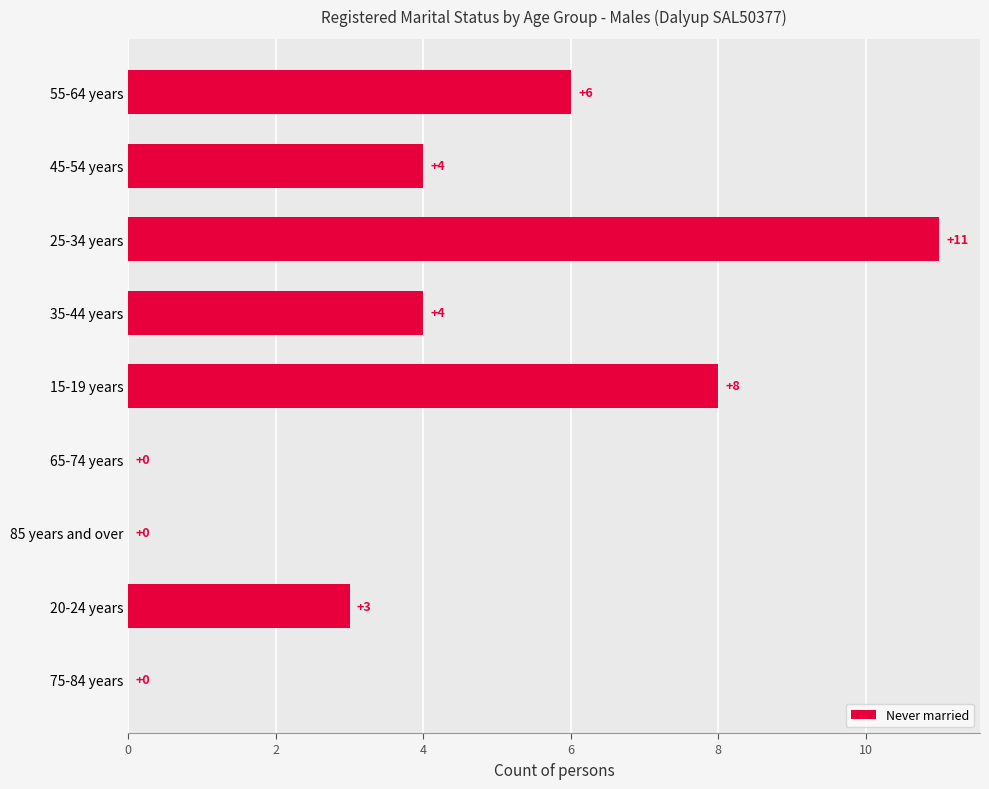

What is the ratio of the value at 15-19 years to the value at 20-24 years?

2.7